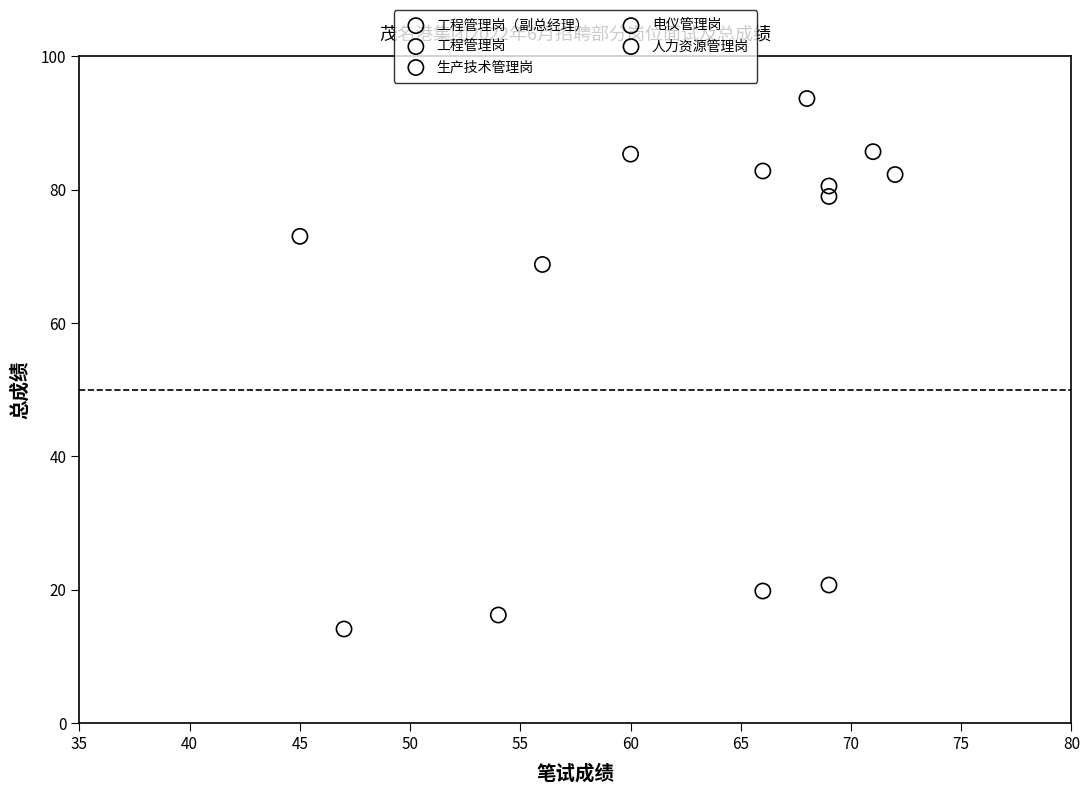

What are all the series names shown in the legend?

工程管理岗（副总经理）, 工程管理岗, 生产技术管理岗, 电仪管理岗, 人力资源管理岗